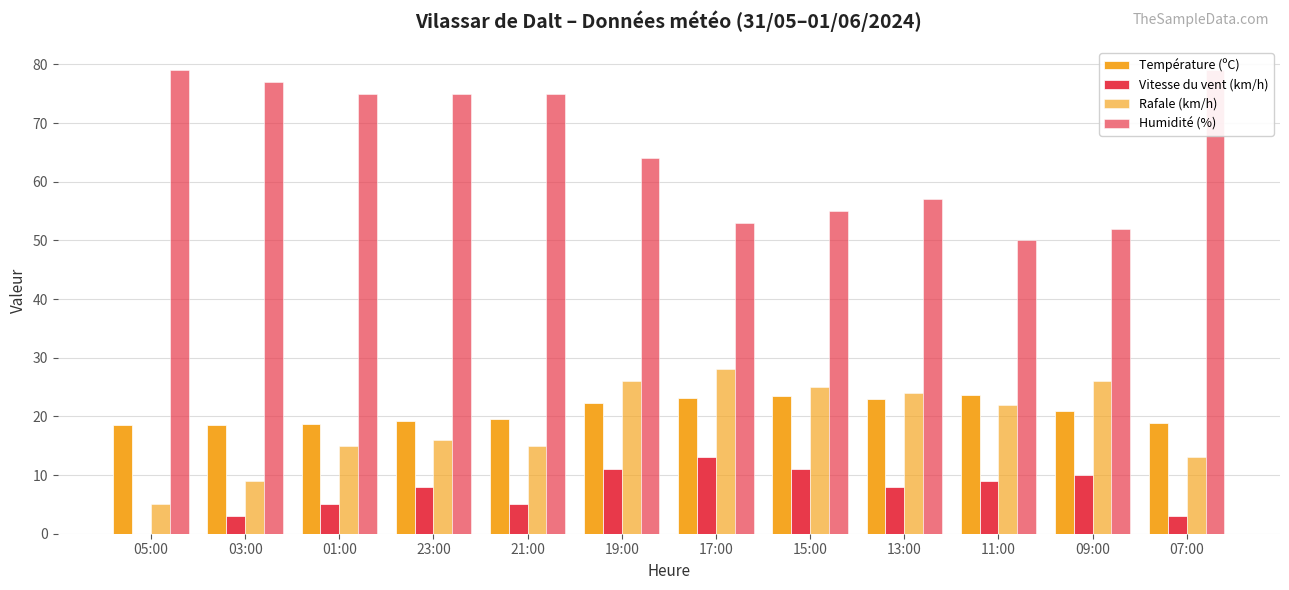

What is the maximum value for Température (ºC)?

23.7